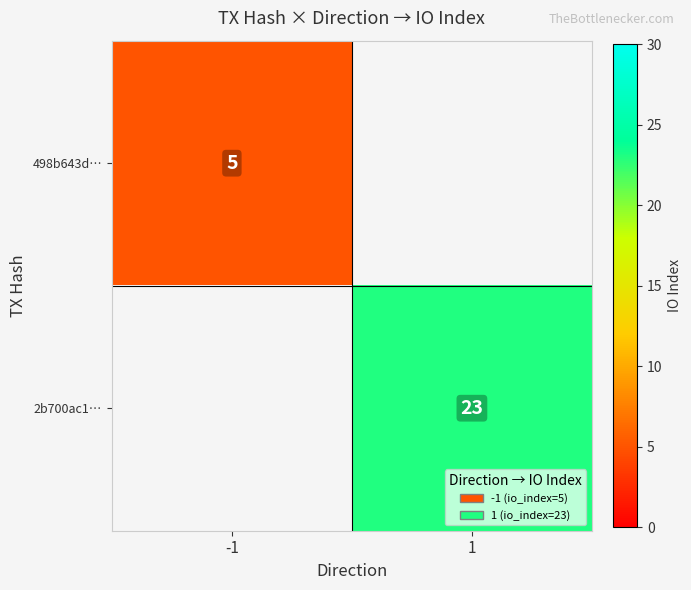

Is it true that 498b643d… equals 7 at -1?

False